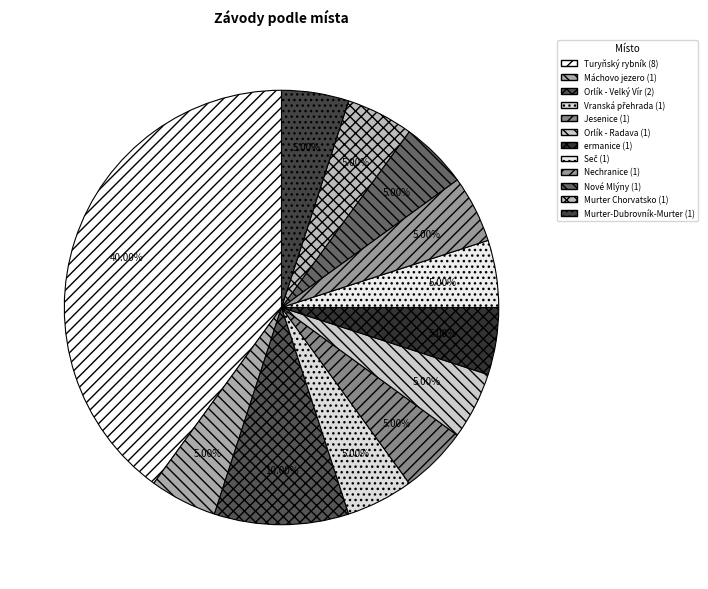

How many segments does this pie chart have?

12